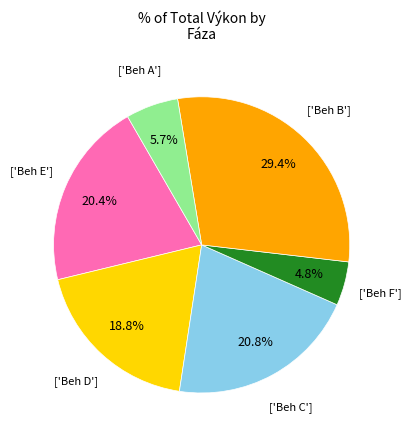

Does any single category account for the majority?

No